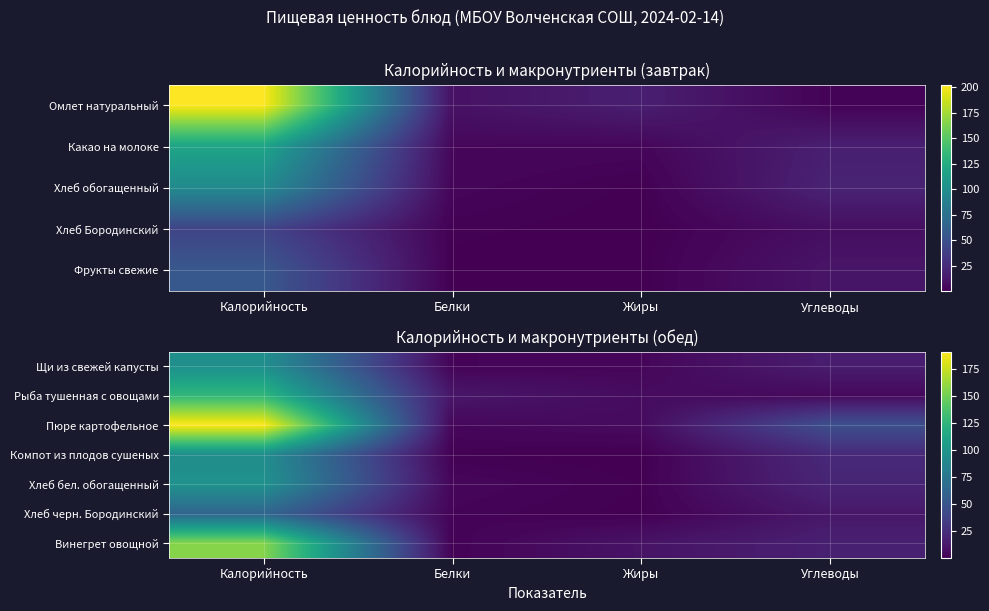

At which label does Хлеб бел. обогащенный first exceed 19?

Калорийность